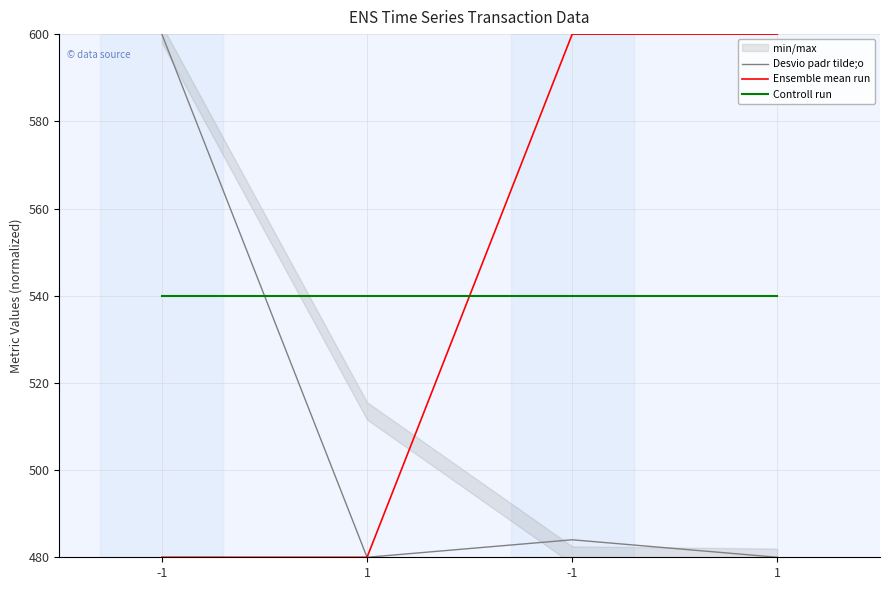

Which series ends up on top after the final intersection of Controll run and Ensemble mean run?

Ensemble mean run